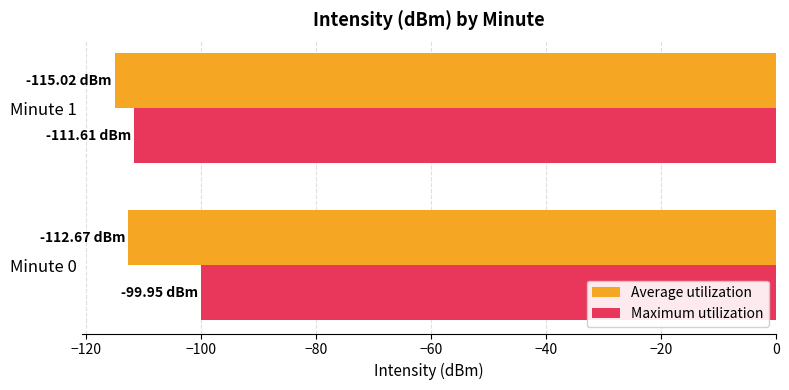

At which category is the sum across all series the highest?

Minute 0